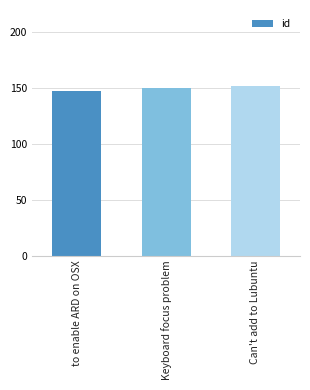

What is the average value?

150